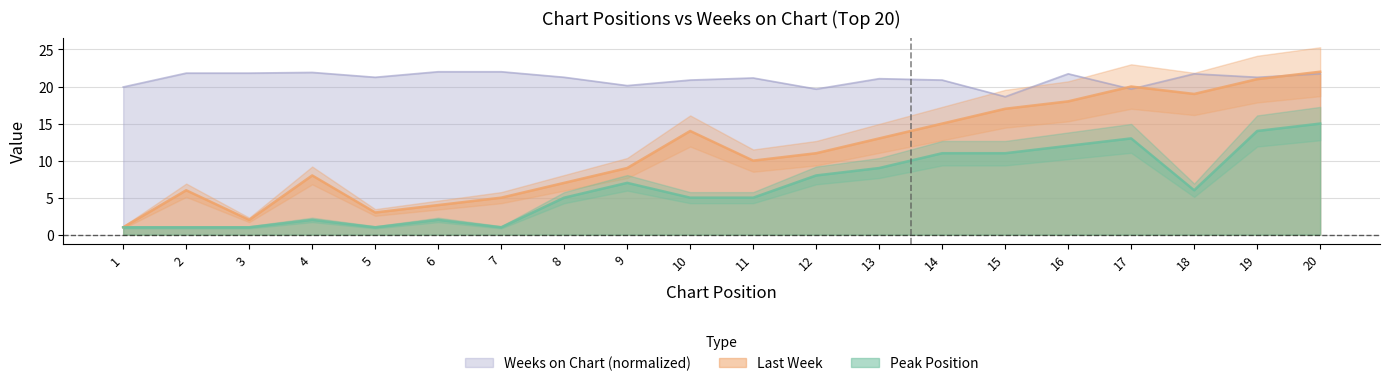

True or false: Peak Position and Last Week intersect in this chart.

False